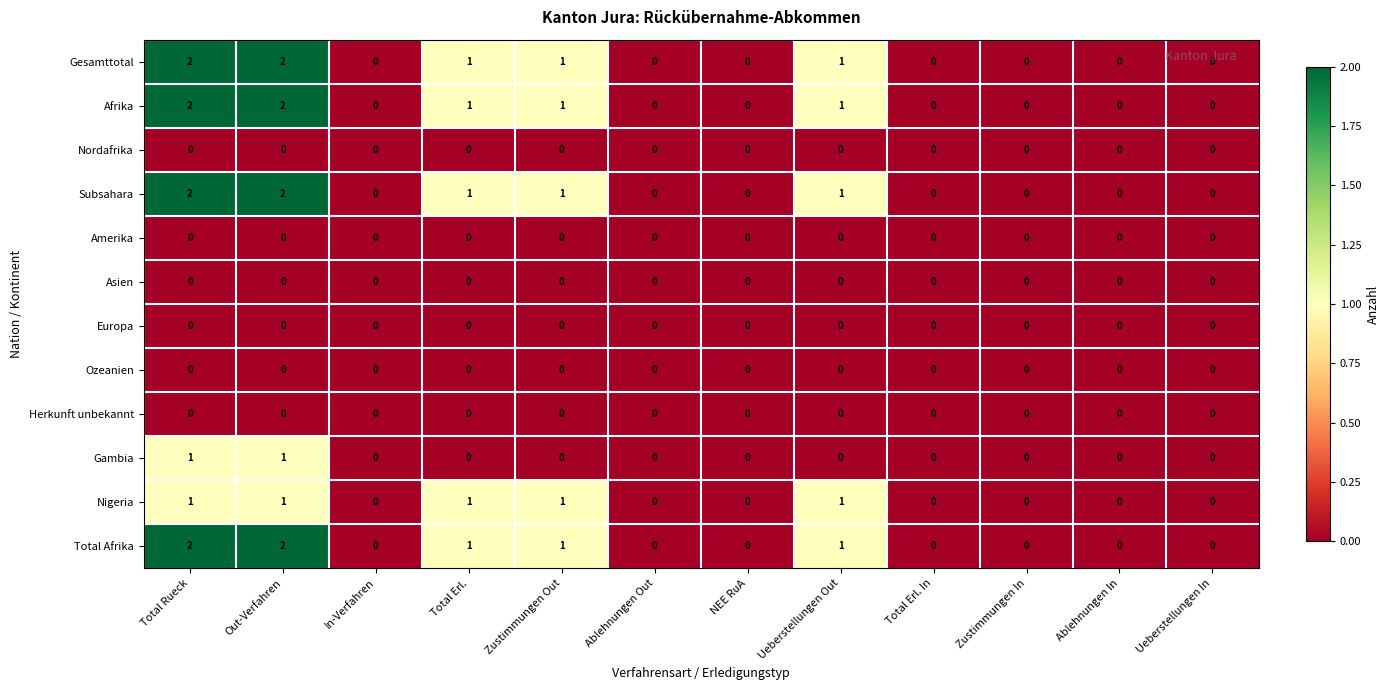

What is the sum of all Afrika values?

7